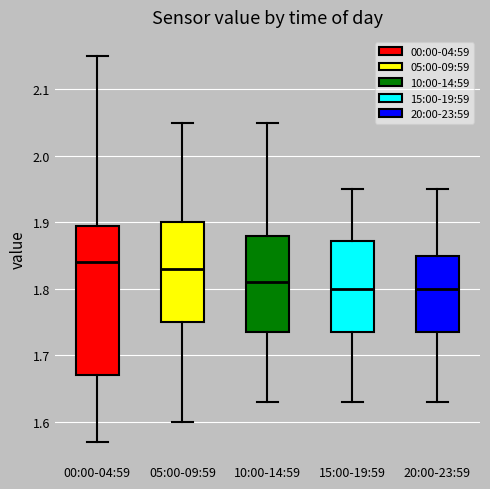

Where does the lower whisker of the box for 10:00-14:59 end on the y-axis? The values are not printed on the chart, so give them approximately, as read against the axis.

1.63